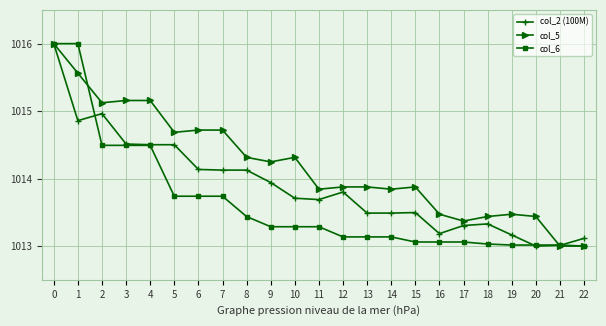

The value of col_6 at 11 is 1387.8. True or false?

False